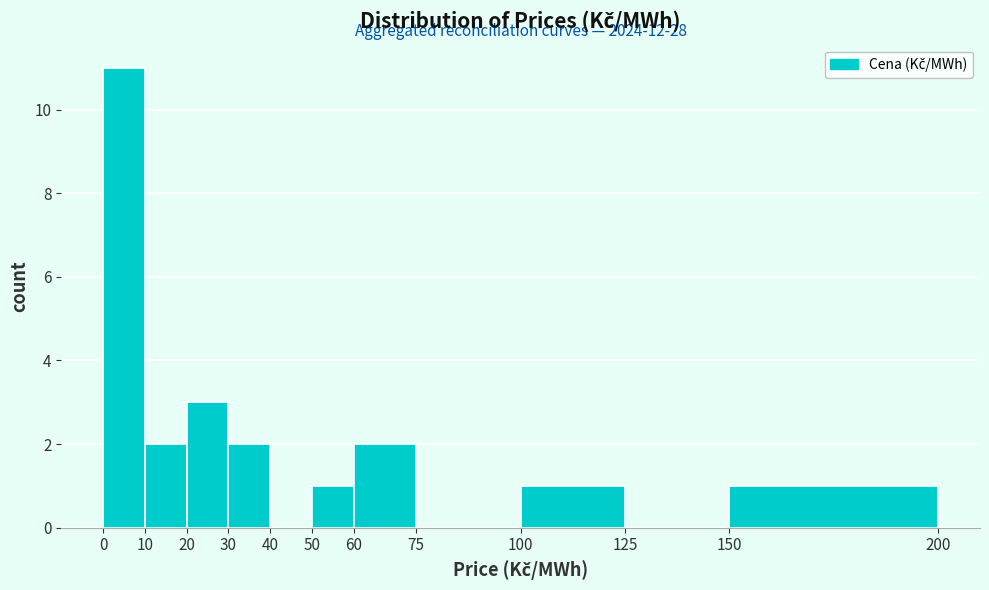

Which range on the x-axis has the tallest bar?

0 to 10